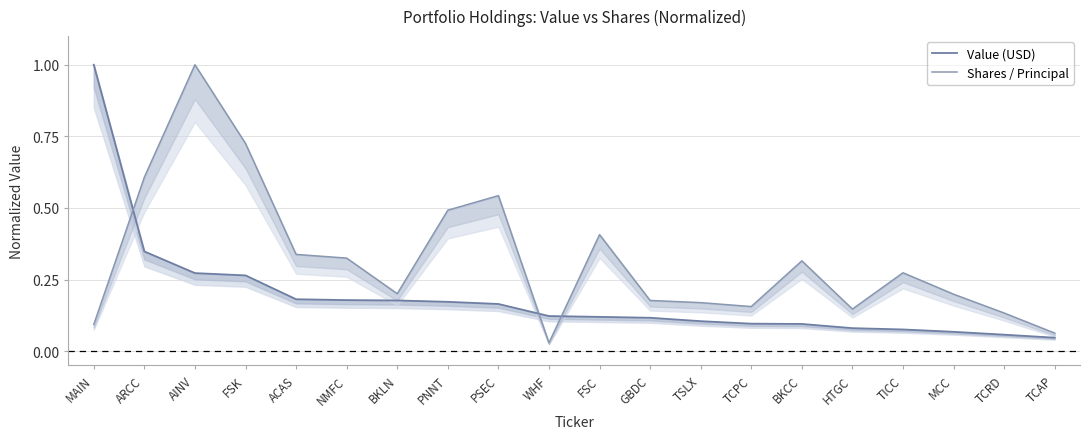

Which series changed the most between AINV and WHF?

Shares / Principal